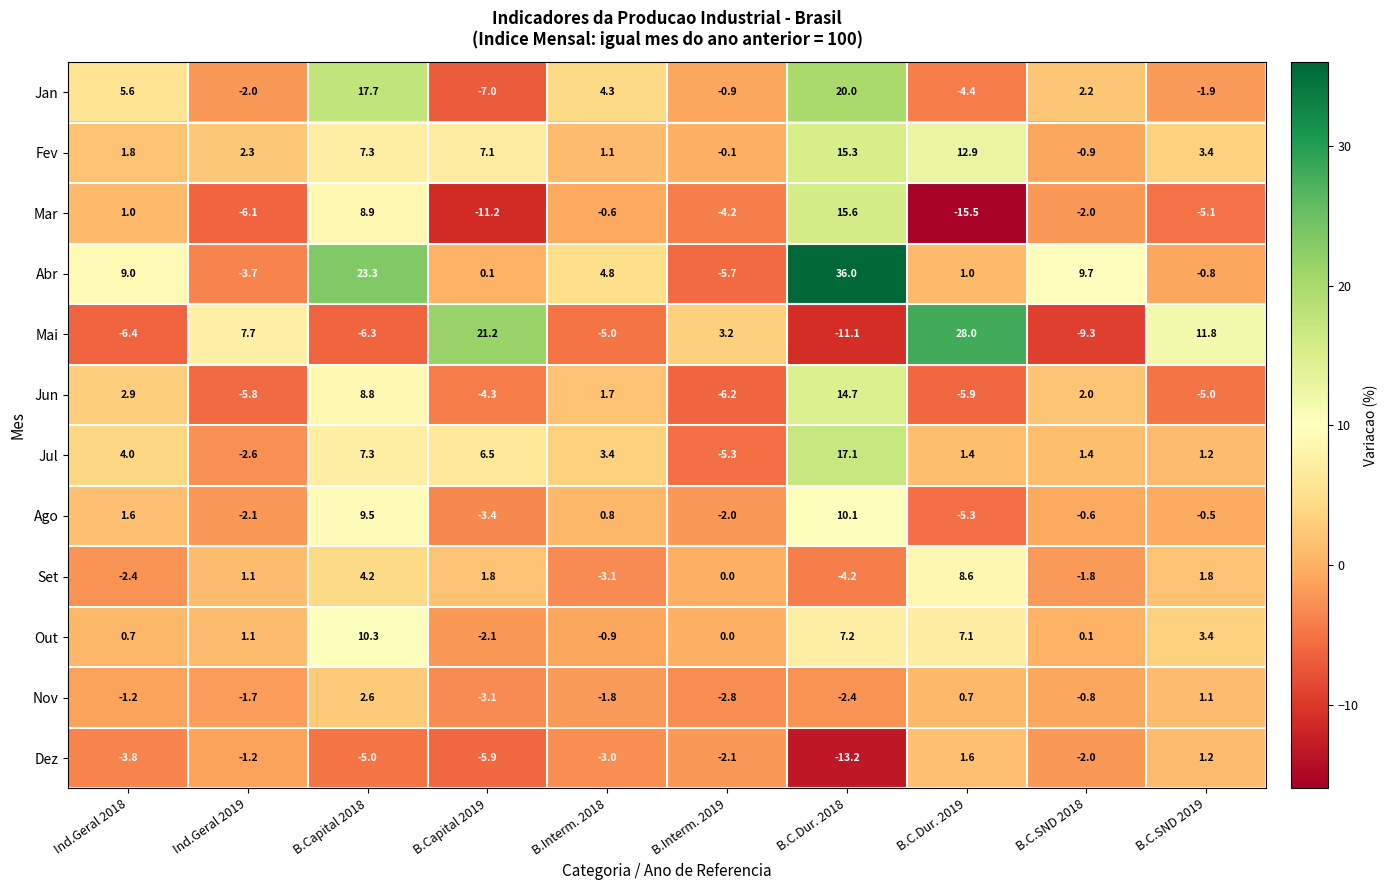

At which category does the chart reach its peak across all series?

B.C.Dur. 2018